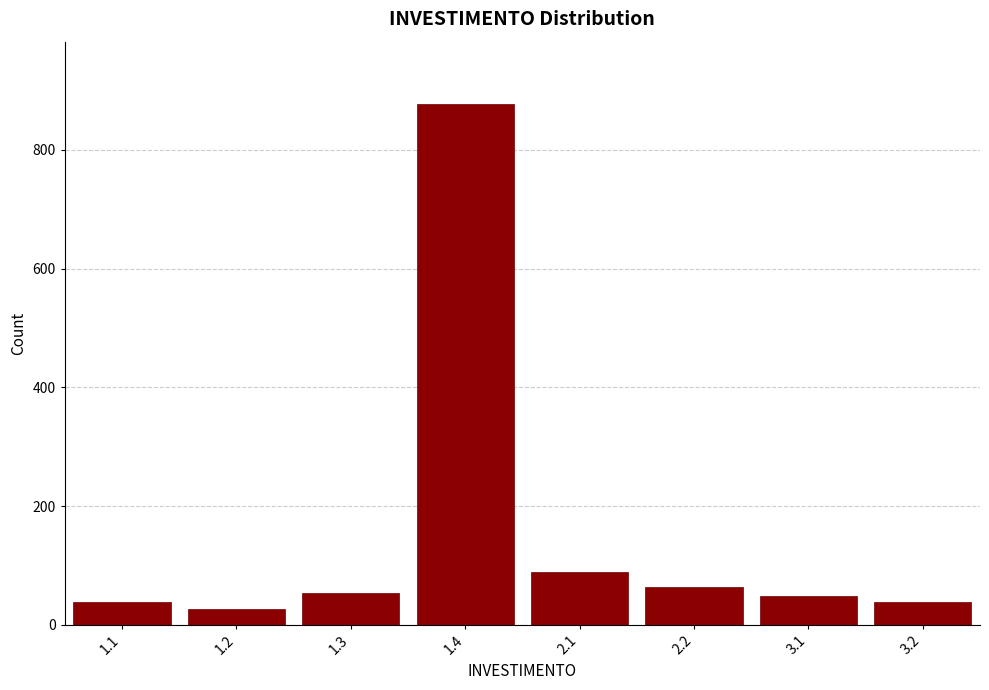

Reading right to left, extract all data points from this chart.

38	48	63	89	877	54	27	38